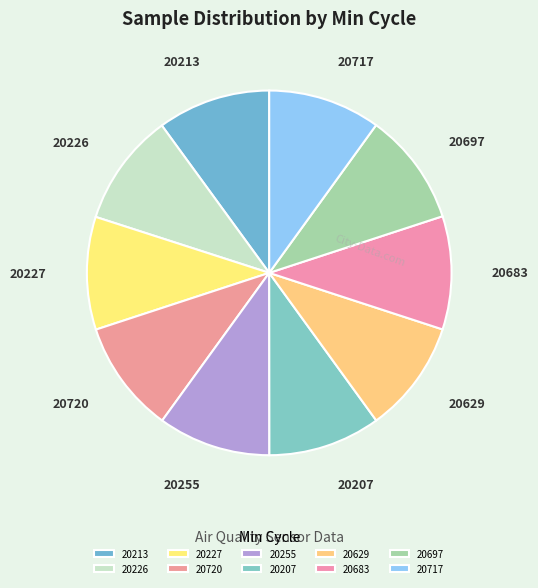

Count the number of slices in the pie.

10